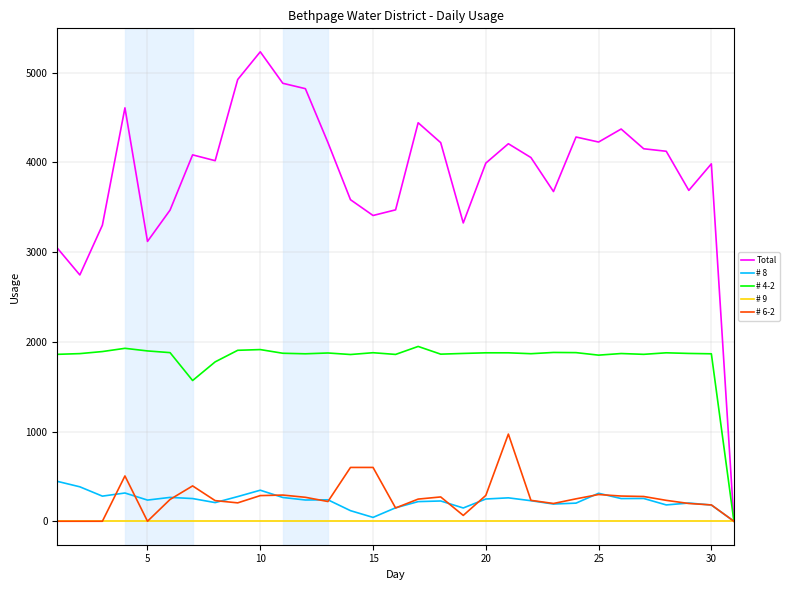

List the series in order of their peak value, lowest first.

# 9, # 8, # 6-2, # 4-2, Total